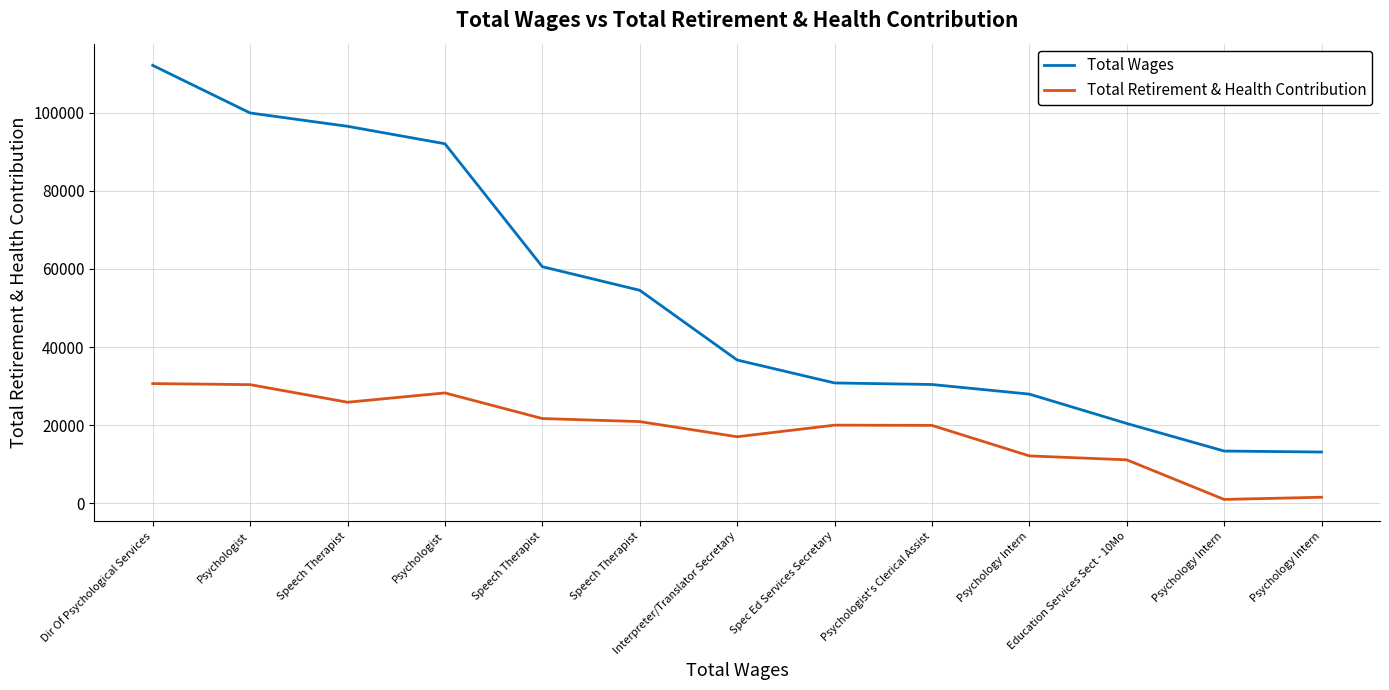

How many categories are shown in the chart?

13